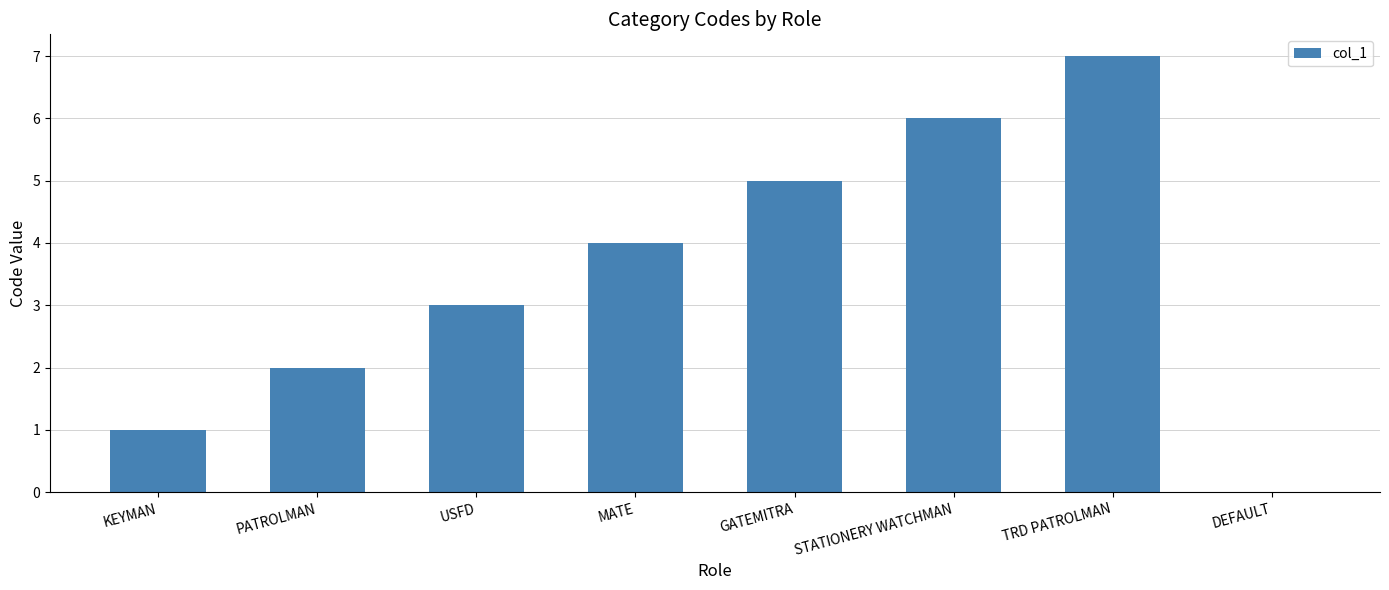

What is the change in value from USFD to STATIONERY WATCHMAN?

+3